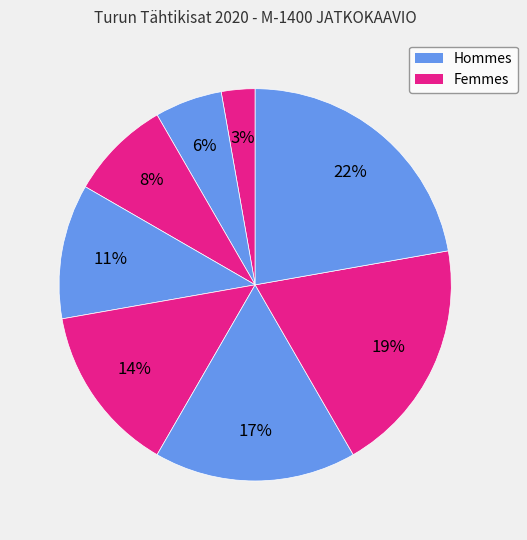

How many slices are in this pie chart?

8